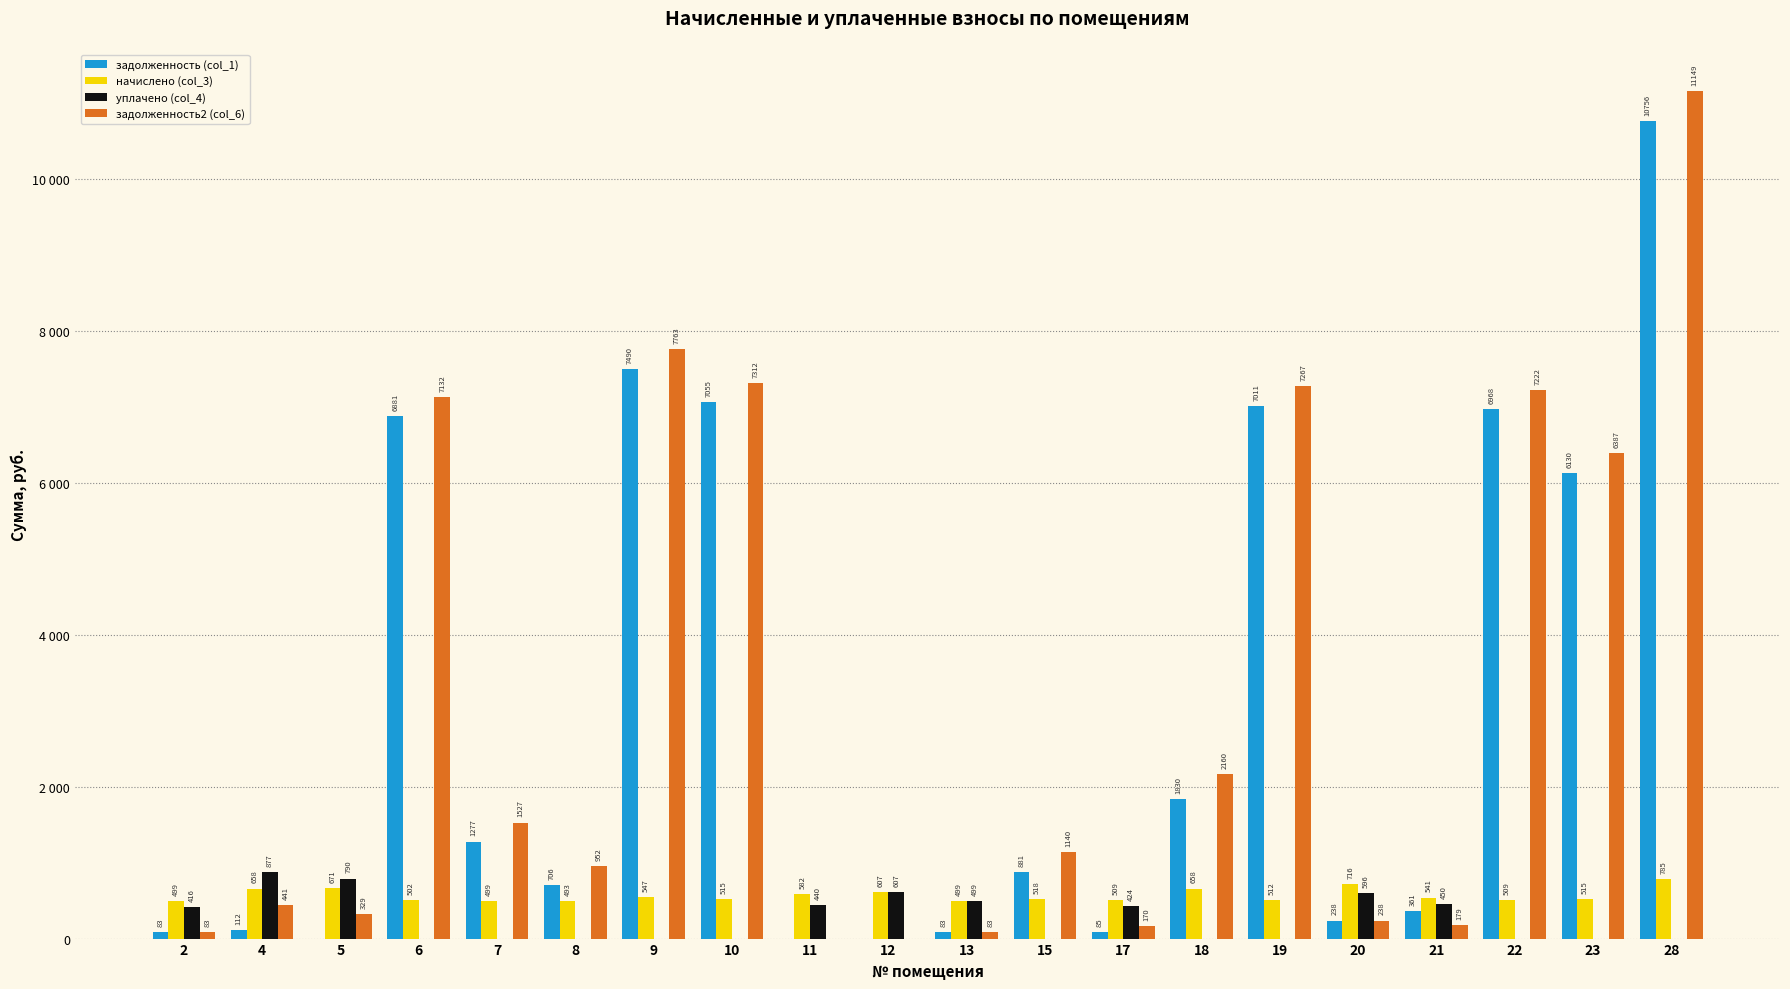

What are all the series names shown in the legend?

задолженность (col_1), начислено (col_3), уплачено (col_4), задолженность2 (col_6)